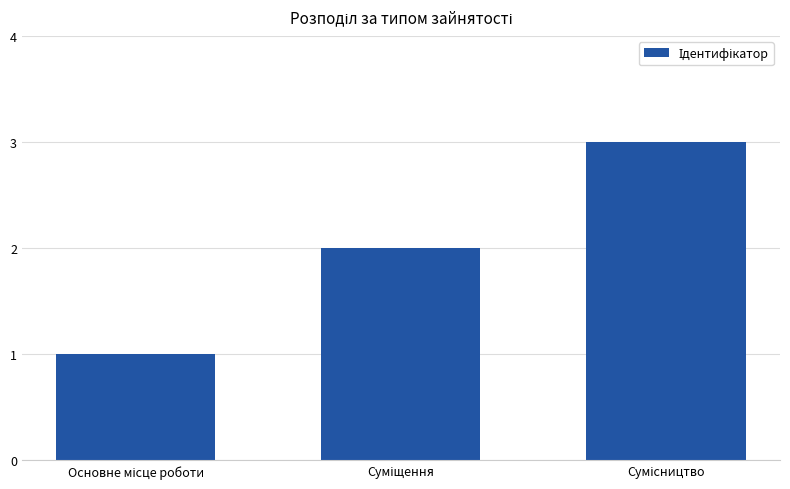

What is the sum of all values?

6